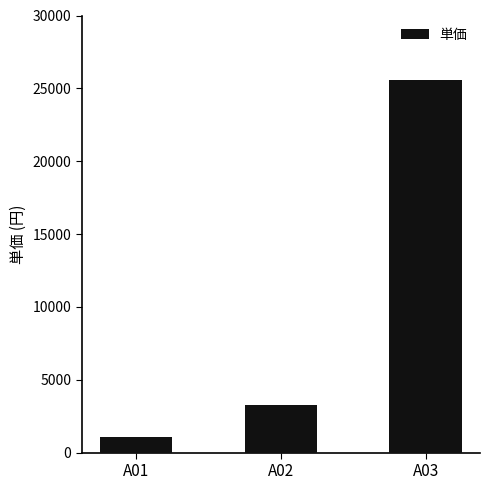

Which category has the lowest value across all series?

A01